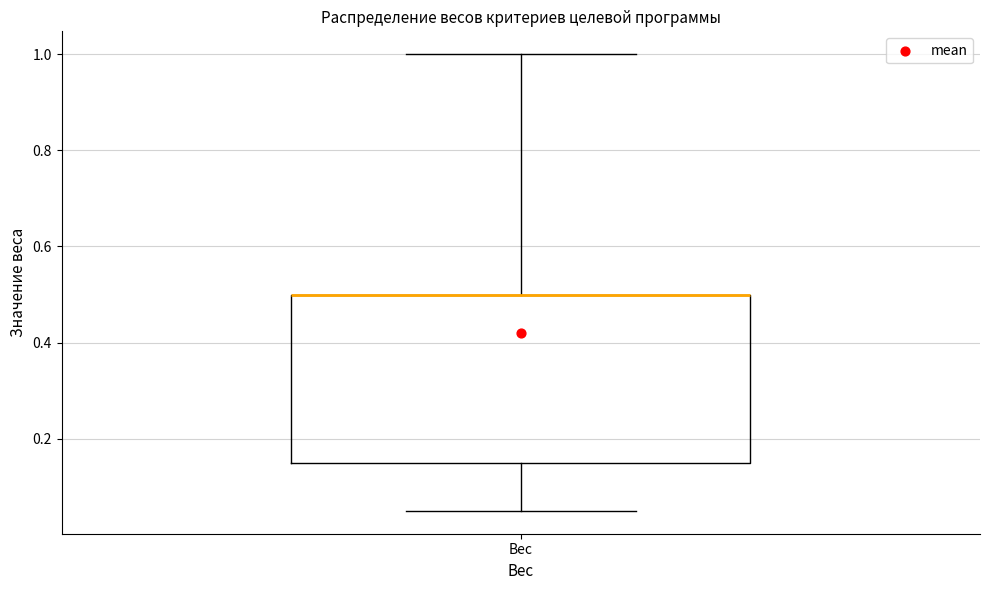

Transcribe this box plot: give where the median line is, the range the box spans, and where the two whiskers end, as read against the y-axis. The values are not printed on the chart, so give them approximately, as read against the axis.

median 0.50 (drawn on the box's upper edge), box 0.16 to 0.50, whiskers 0.06 to 1.00